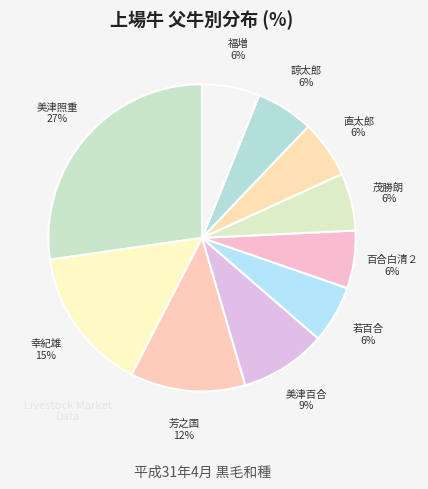

Which category has the biggest portion of the pie?

美津照重